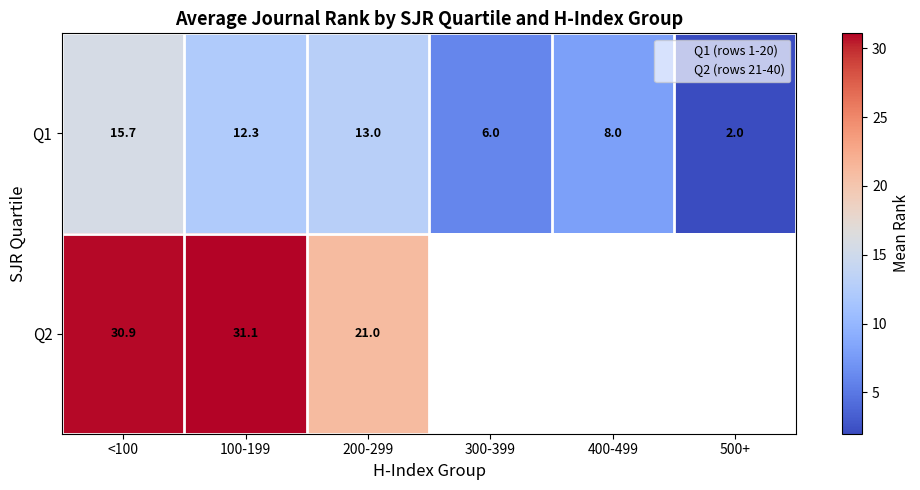

How many data points does each series have?

6